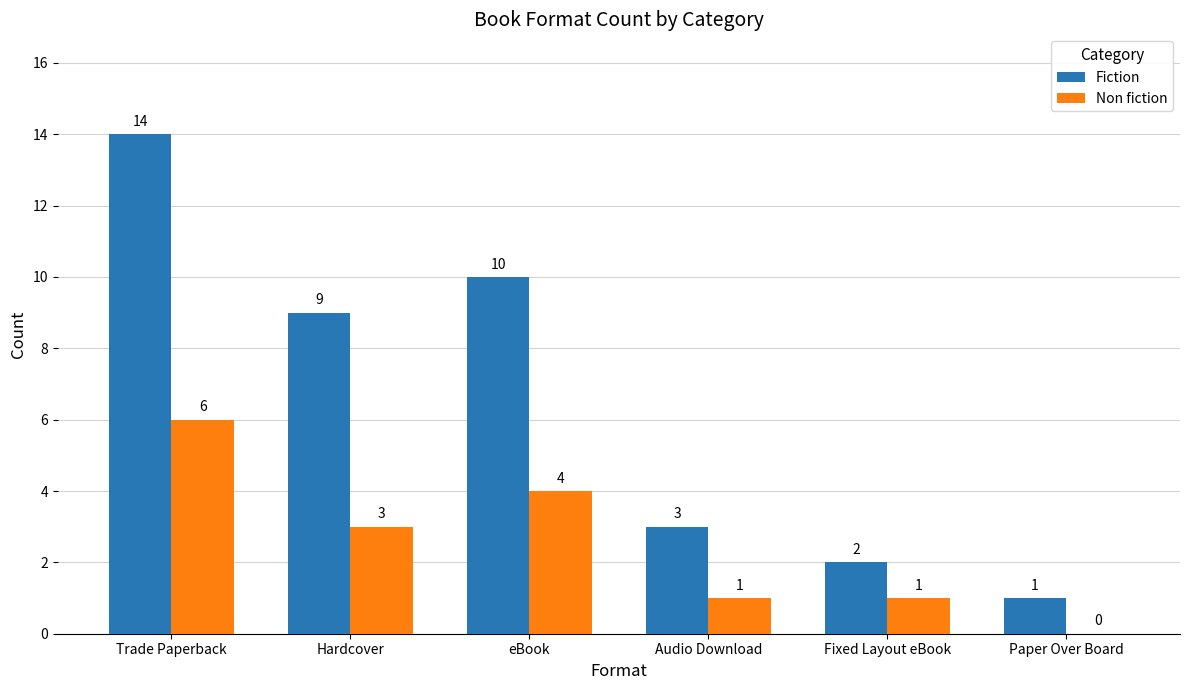

Reading left to right, extract all data points from this chart.

Fiction: Trade Paperback=14	Hardcover=9	eBook=10	Audio Download=3	Fixed Layout eBook=2	Paper Over Board=1
Non fiction: Trade Paperback=6	Hardcover=3	eBook=4	Audio Download=1	Fixed Layout eBook=1	Paper Over Board=0